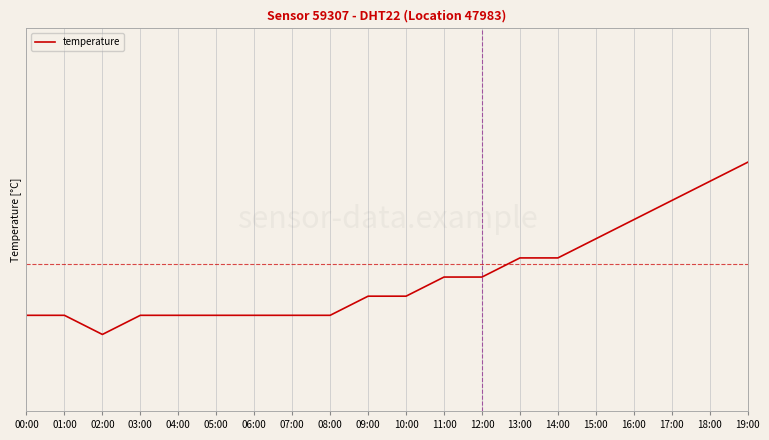

True or false: there are more than 0 points higher than both neighbors.

False